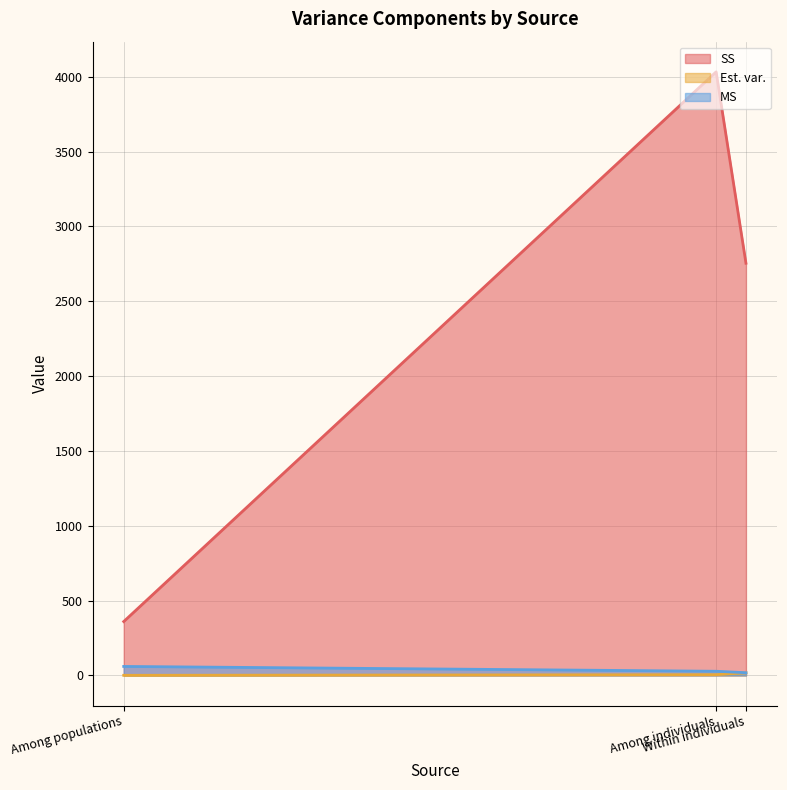

What is the label of the 1st point from the left?

Among populations